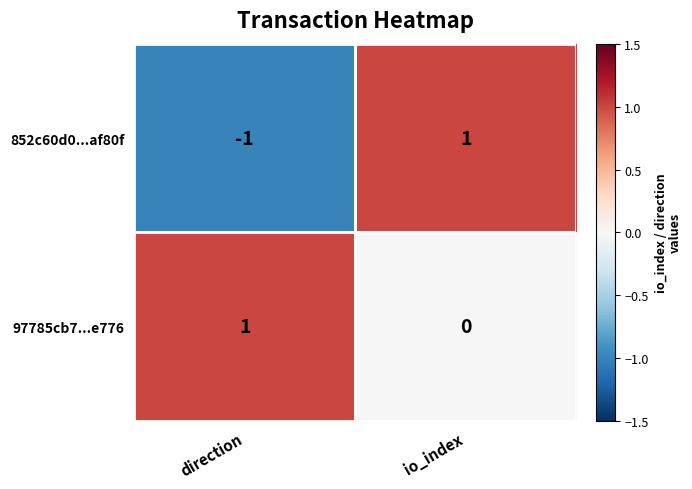

The 852c60d0...af80f series shows 2 at io_index. True or false?

False